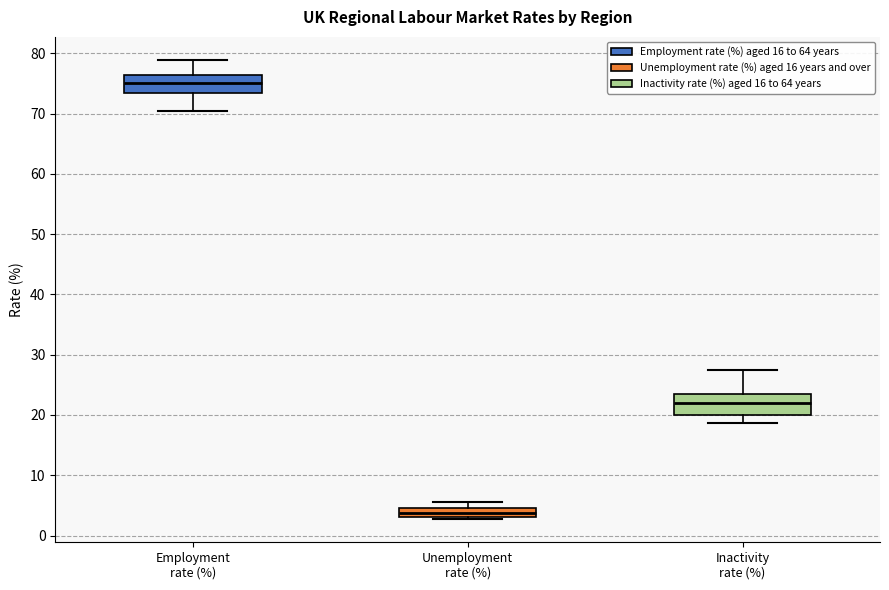

Where is the lower edge of the box for Unemployment rate (%) on the y-axis? The values are not printed on the chart, so give them approximately, as read against the axis.

3